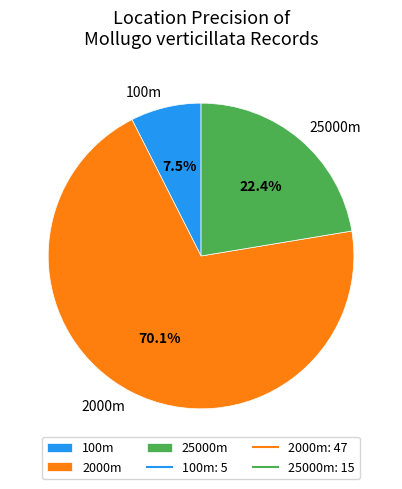

Between 2000m and 25000m, which is larger?

2000m